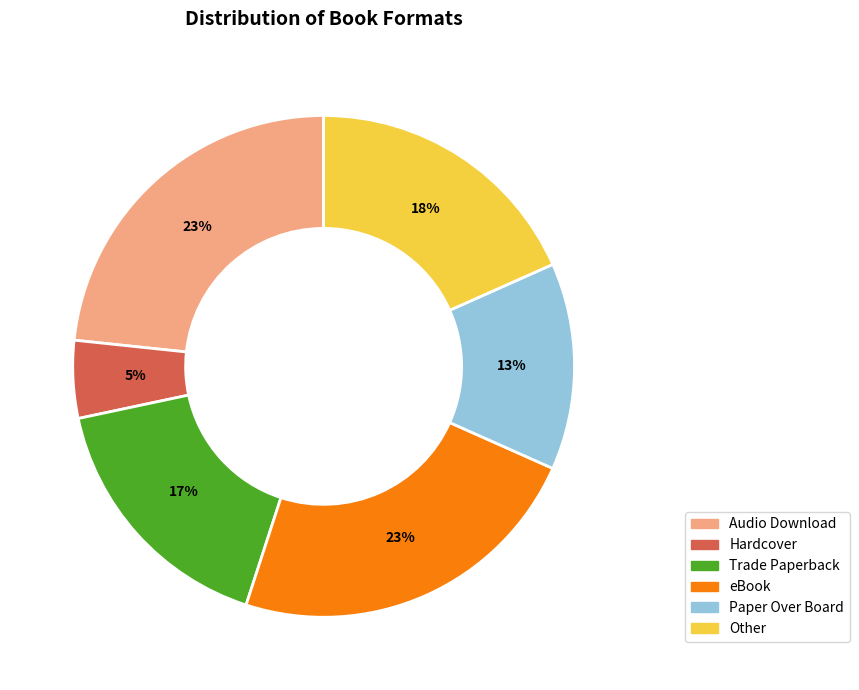

Which has a higher value, Hardcover or eBook?

eBook